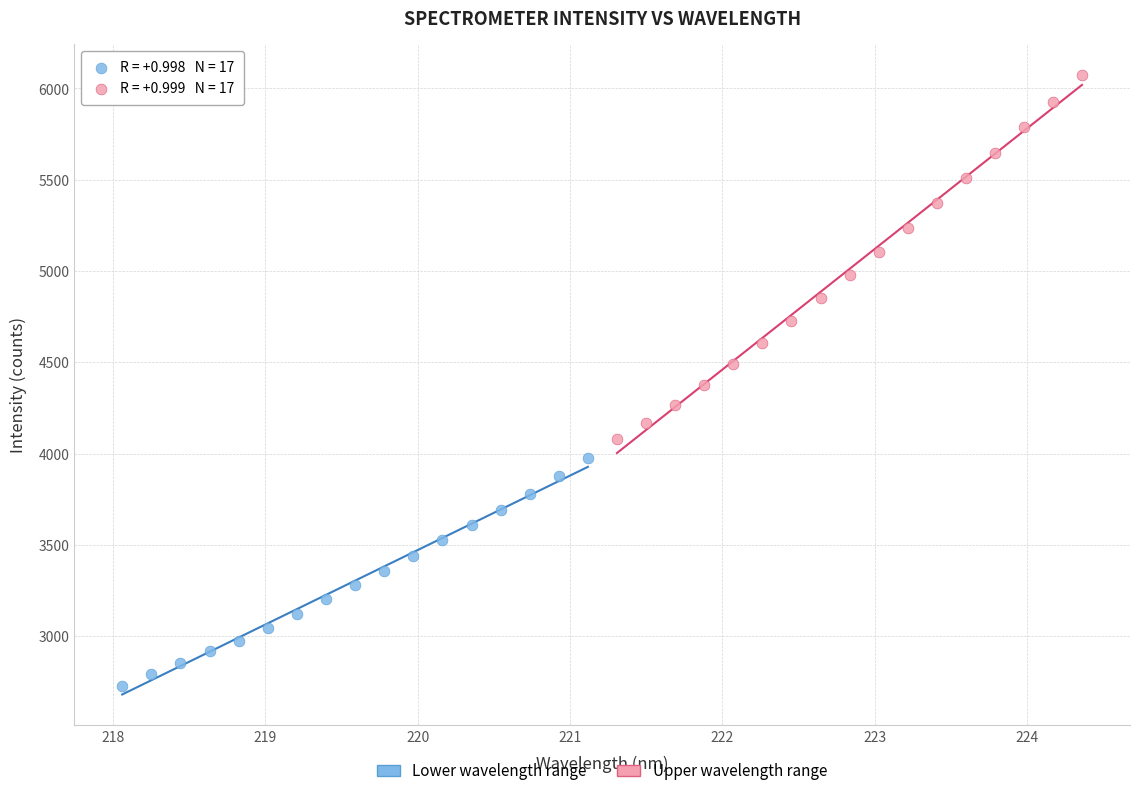

Which series contains the highest Y value?

Upper wavelength range